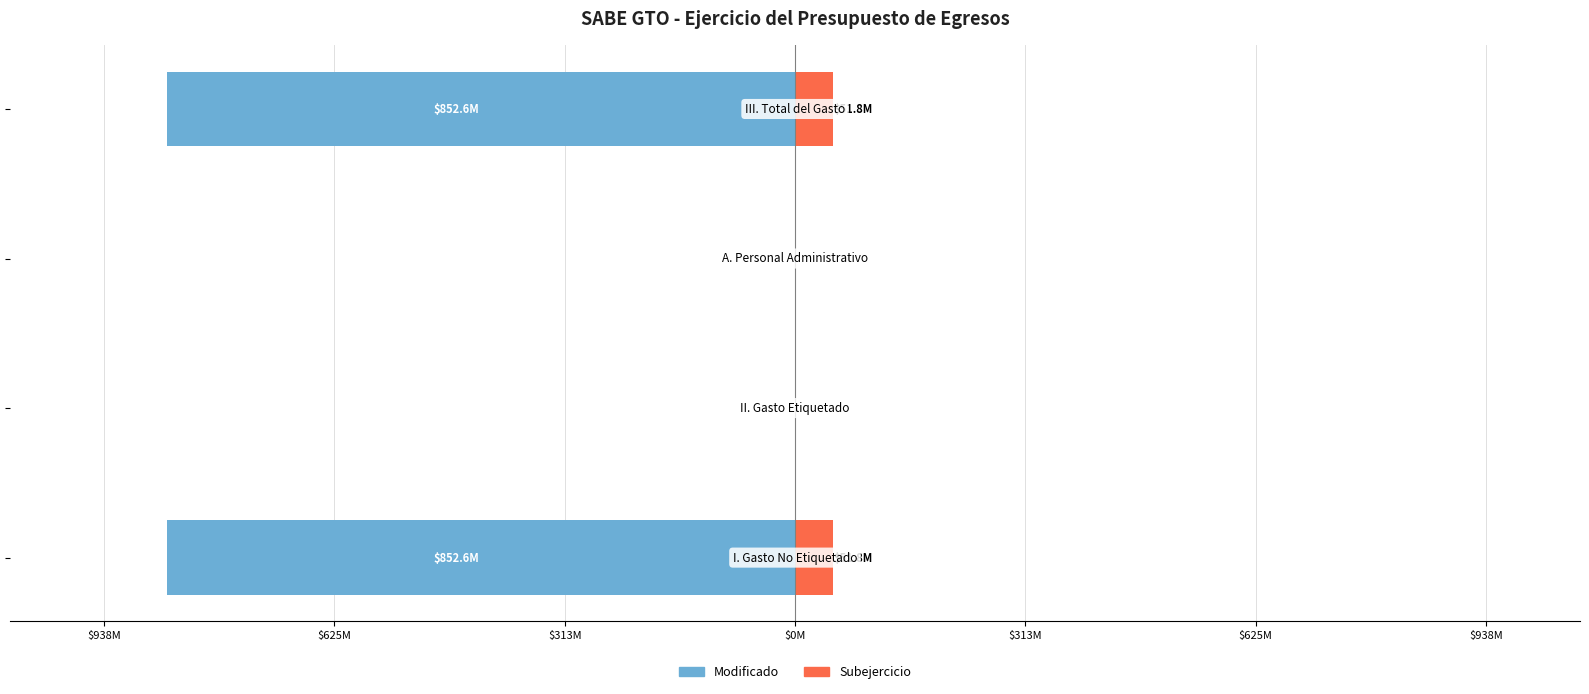

Does the chart contain stacked bars?

No